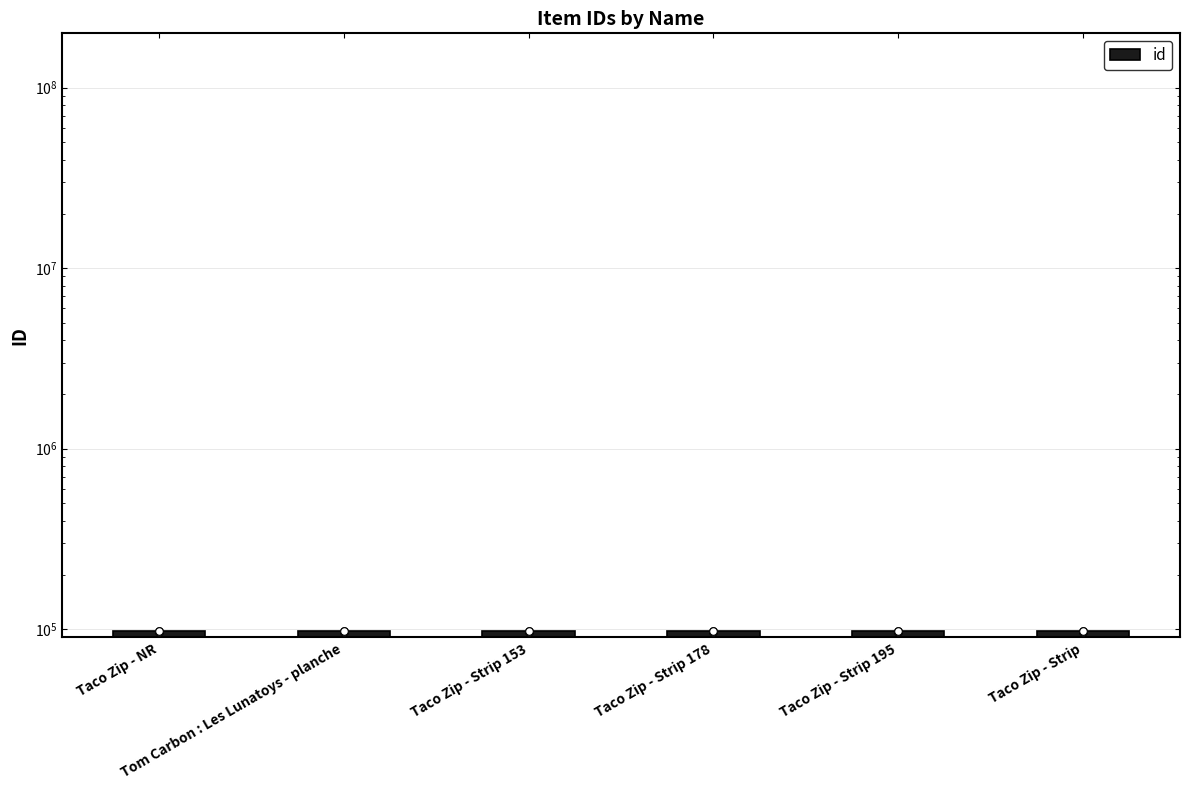

Approximately how many times larger is the value at Taco Zip - Strip 195 compared to Taco Zip - Strip 178?

1.0